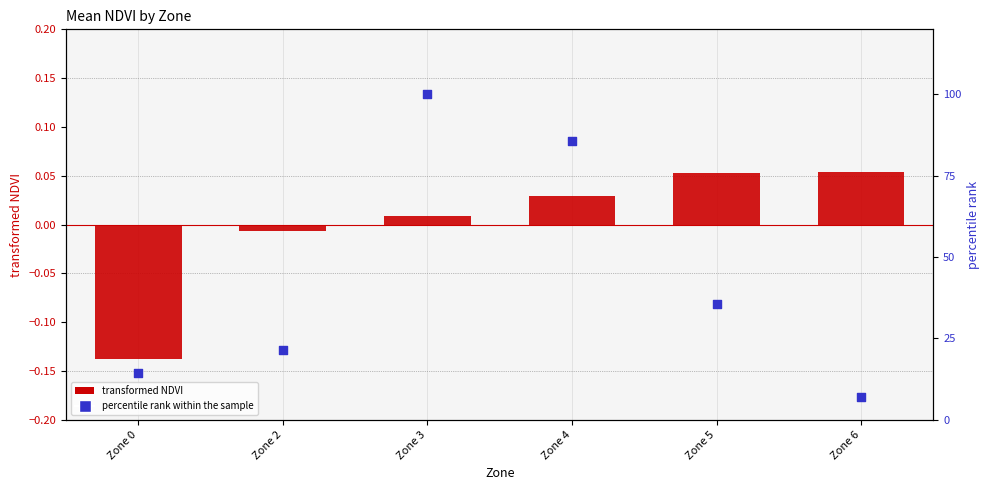

Is the value of transformed NDVI at Zone 3 greater than the value of percentile rank within the sample at Zone 4?

No